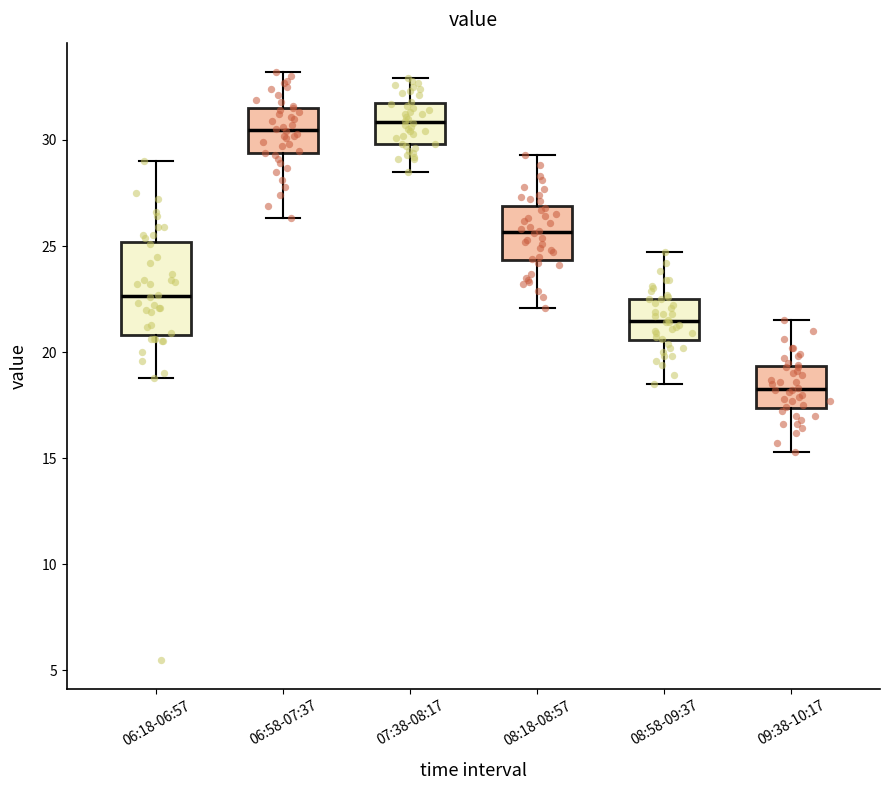

Reading left to right, read every box against the y-axis: the position of its median line, the range the box covers, and the ends of its whiskers. The values are not printed on the chart, so give them approximately, as read against the axis.

06:18-06:57: median 22.5, box 21.0 to 25.0, whiskers 19.0 to 29.0
06:58-07:37: median 30.5, box 29.5 to 31.5, whiskers 26.5 to 33.0
07:38-08:17: median 31.0, box 30.0 to 31.5, whiskers 28.5 to 33.0
08:18-08:57: median 25.5, box 24.5 to 27.0, whiskers 22.0 to 29.5
08:58-09:37: median 21.5, box 20.5 to 22.5, whiskers 18.5 to 24.5
09:38-10:17: median 18.5, box 17.5 to 19.5, whiskers 15.5 to 21.5